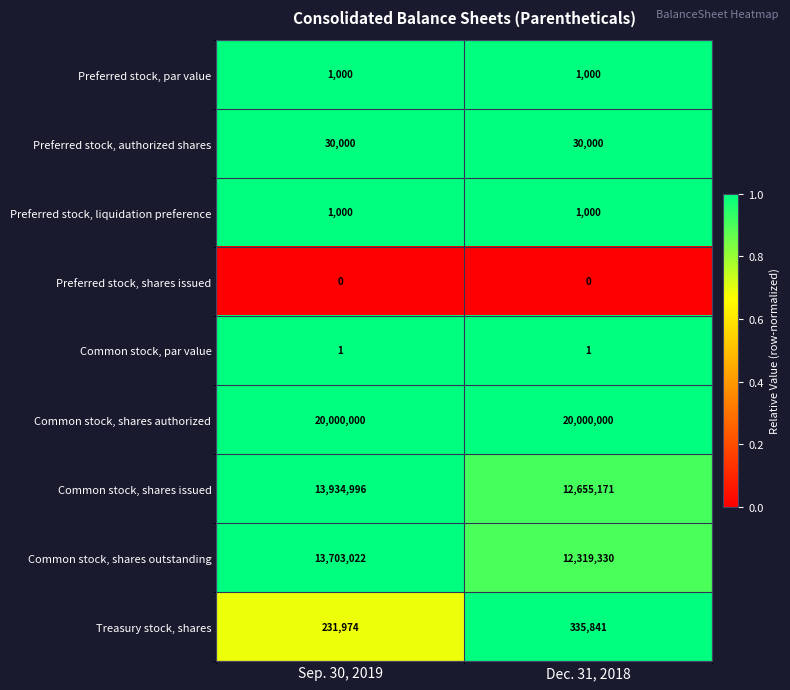

What is the spread (max minus min) of values at Sep. 30, 2019?

20000000